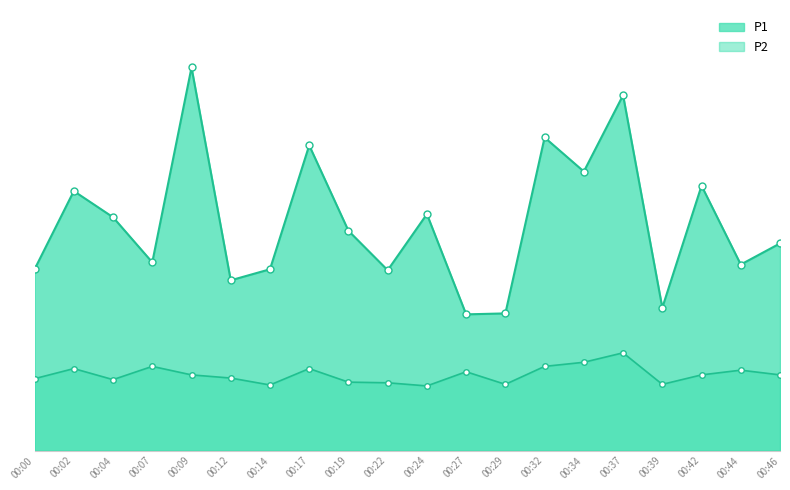

Rank the series by their maximum value, from lowest to highest.

P2, P1